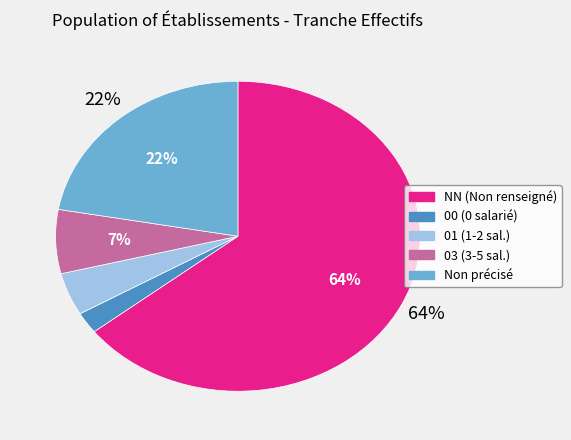

To the nearest percent, what is the average slice percentage?

20%